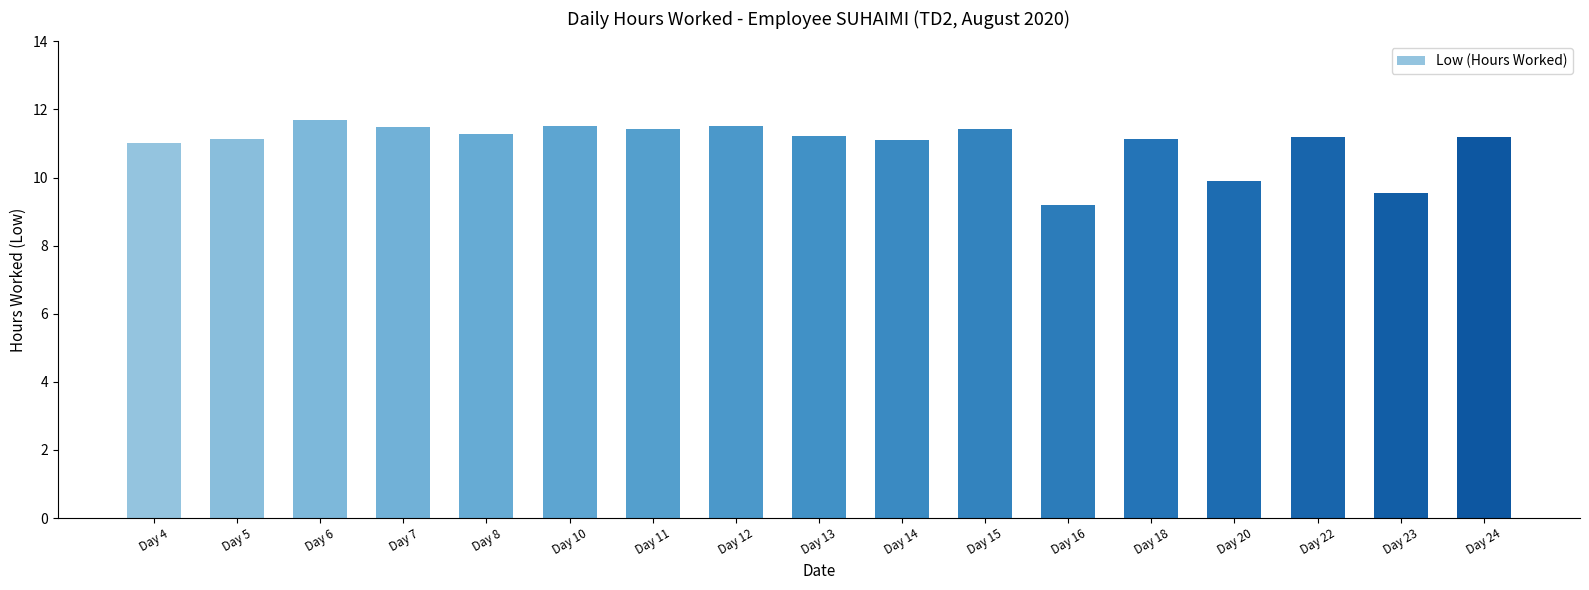

What is the value of the 16th bar from the left?

9.5